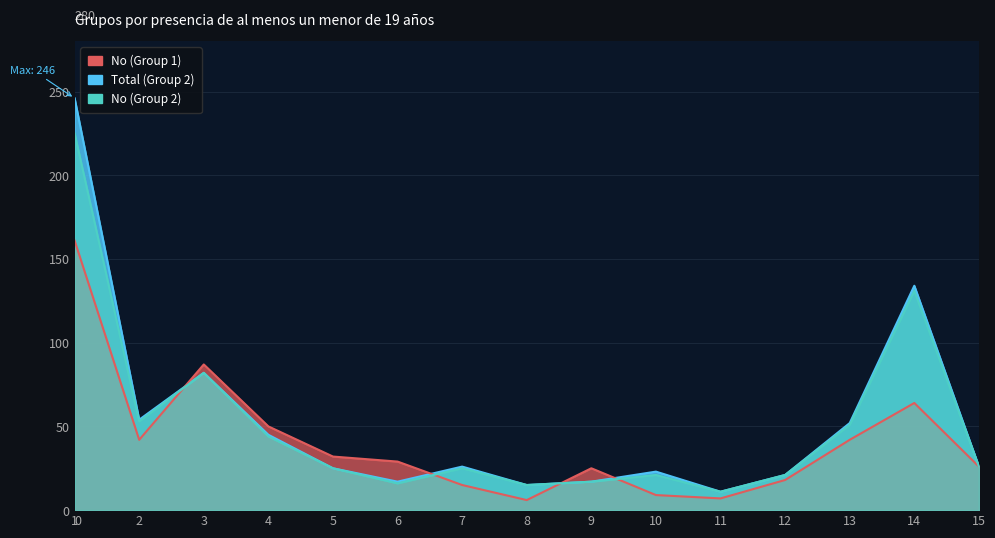

Which series has the widest spread of values?

Total (Group 2)